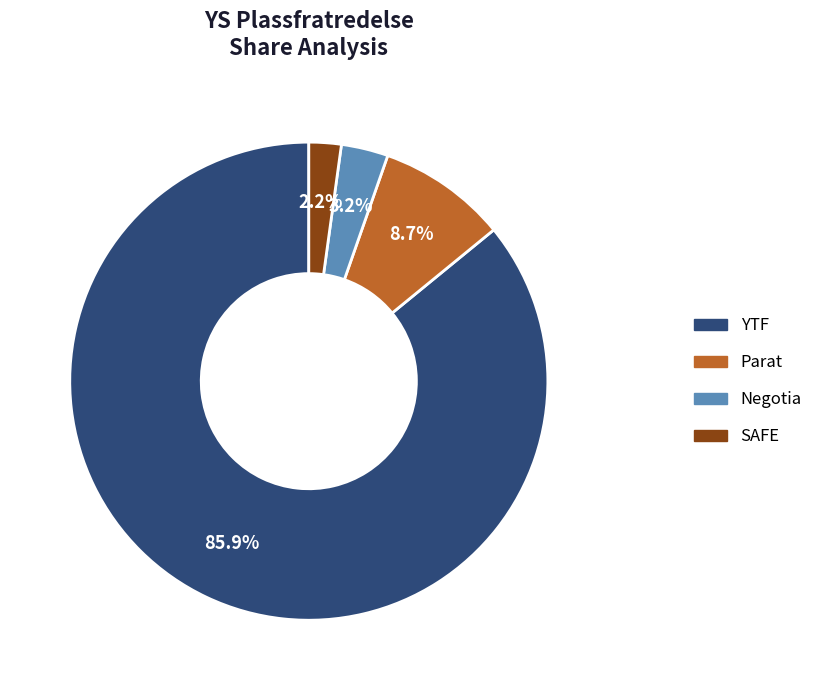

Between SAFE and Negotia, which is larger?

Negotia